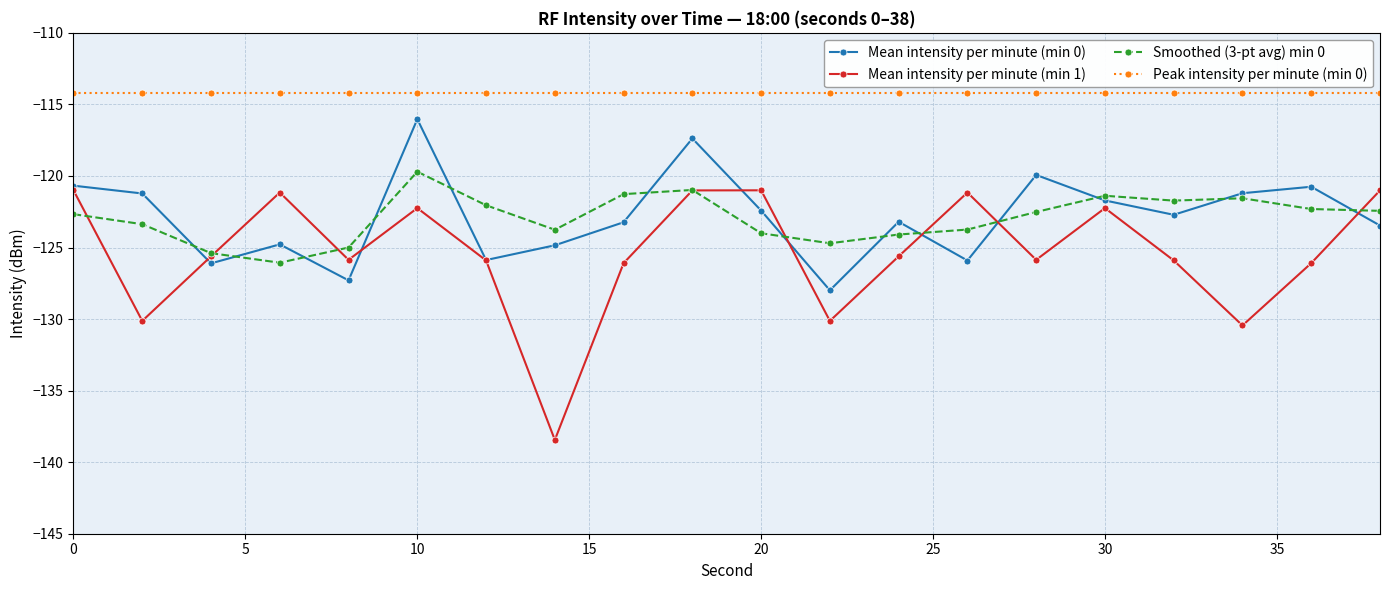

What is the minimum value for Mean intensity per minute (min 1)?

-138.4